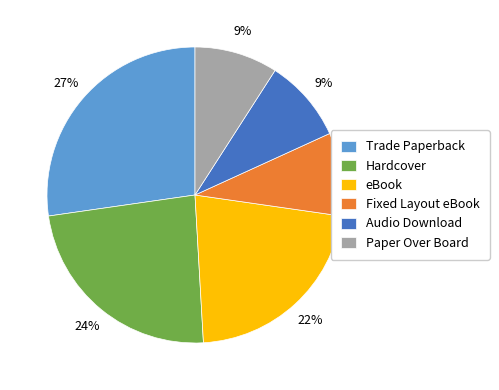

Between Trade Paperback and Hardcover, which is larger?

Trade Paperback